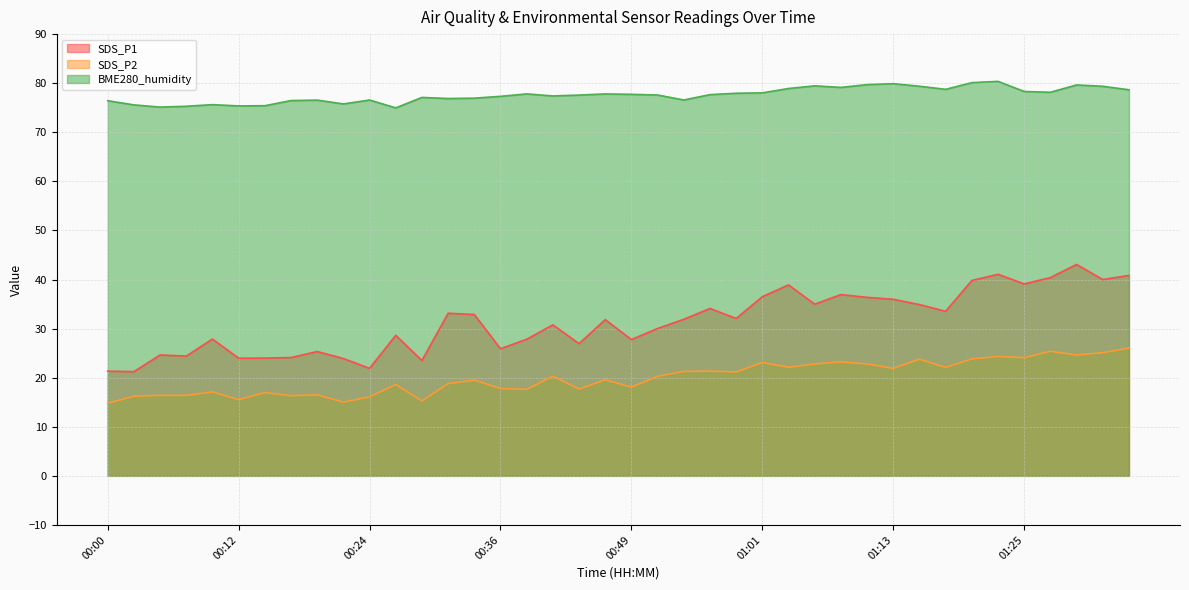

Reading right to left, what are all the values shown in this chart?

SDS_P1: 01:35=40.8	01:32=40.0	01:30=43.1	01:27=40.4	01:25=39.1	01:23=41.1	01:20=39.8	01:18=33.5	01:15=34.9	01:13=36.0	01:10=36.4	01:08=36.9	01:06=35.0	01:03=38.9	01:01=36.5	00:58=32.1	00:56=34.1	00:53=31.9	00:51=30.0	00:49=27.8	00:46=31.8	00:44=26.9	00:41=30.8	00:39=27.8	00:36=25.9	00:34=32.9	00:32=33.1	00:29=23.5	00:27=28.6	00:24=21.9	00:22=23.9	00:19=25.3	00:17=24.1	00:15=24.0	00:12=24.0	00:10=27.9	00:07=24.4	00:05=24.6	00:02=21.2	00:00=21.3
SDS_P2: 01:35=26.0	01:32=25.1	01:30=24.6	01:27=25.4	01:25=24.1	01:23=24.3	01:20=23.8	01:18=22.1	01:15=23.8	01:13=21.9	01:10=22.8	01:08=23.2	01:06=22.8	01:03=22.1	01:01=23.1	00:58=21.2	00:56=21.3	00:53=21.3	00:51=20.3	00:49=18.1	00:46=19.6	00:44=17.7	00:41=20.3	00:39=17.6	00:36=17.8	00:34=19.5	00:32=18.8	00:29=15.3	00:27=18.6	00:24=16.1	00:22=15.0	00:19=16.5	00:17=16.3	00:15=17.0	00:12=15.5	00:10=17.1	00:07=16.4	00:05=16.4	00:02=16.2	00:00=14.8
BME280_humidity: 01:35=78.7	01:32=79.4	01:30=79.6	01:27=78.2	01:25=78.3	01:23=80.4	01:20=80.1	01:18=78.8	01:15=79.4	01:13=79.9	01:10=79.7	01:08=79.1	01:06=79.5	01:03=78.9	01:01=78.0	00:58=78.0	00:56=77.7	00:53=76.6	00:51=77.6	00:49=77.7	00:46=77.8	00:44=77.6	00:41=77.4	00:39=77.8	00:36=77.3	00:34=77.0	00:32=76.9	00:29=77.1	00:27=75.0	00:24=76.6	00:22=75.8	00:19=76.5	00:17=76.5	00:15=75.4	00:12=75.4	00:10=75.6	00:07=75.3	00:05=75.1	00:02=75.6	00:00=76.4